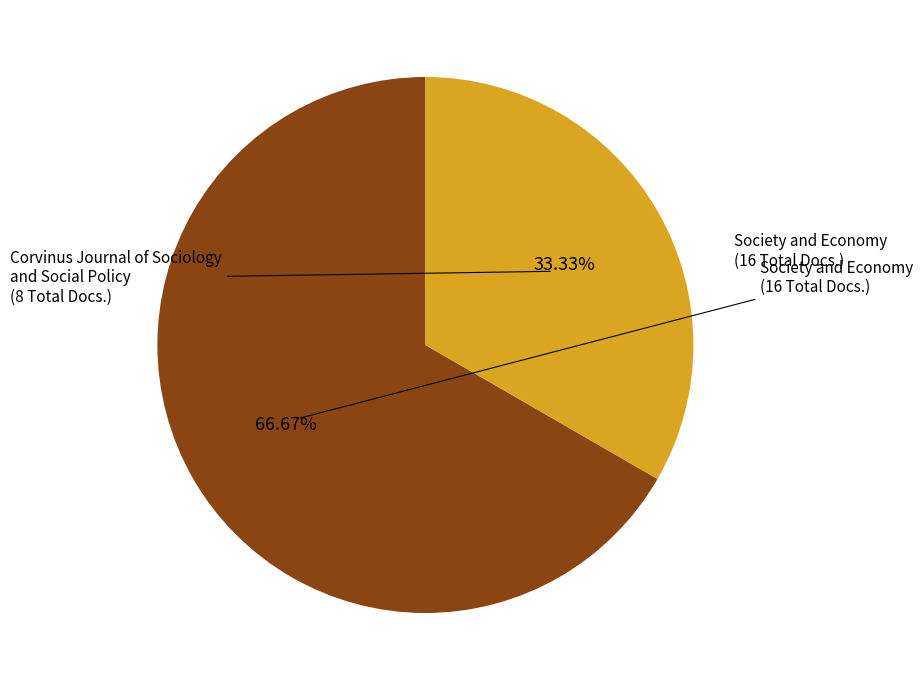

Does any single category account for the majority?

Yes